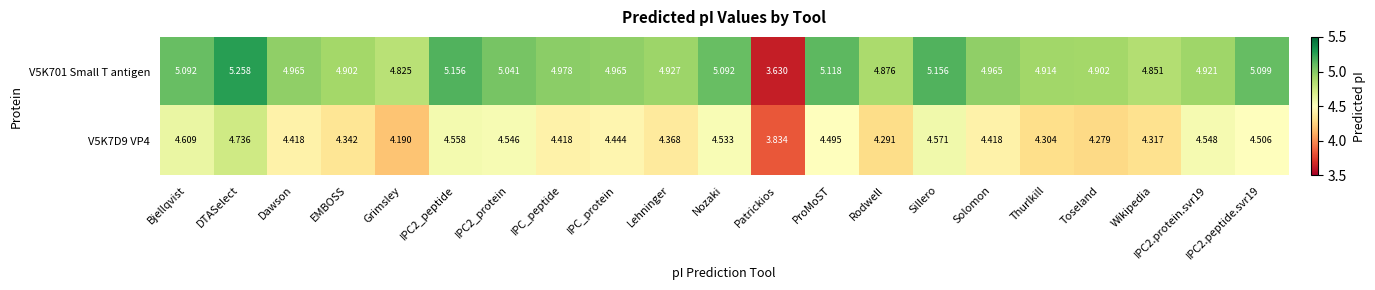

Which series has the largest total across all categories?

V5K701 Small T antigen